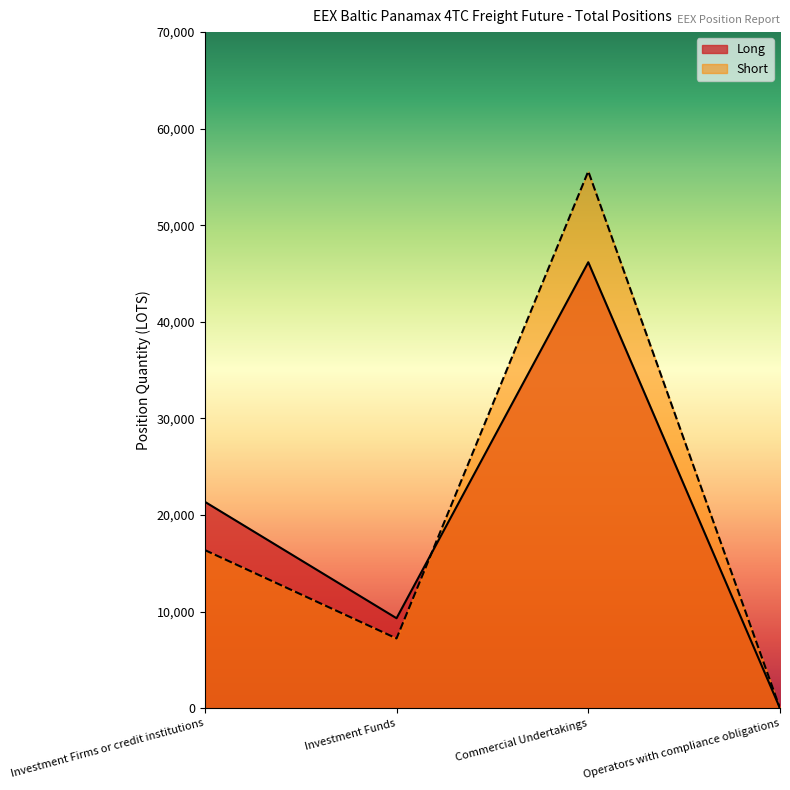

True or false: Short and Long intersect in this chart.

True